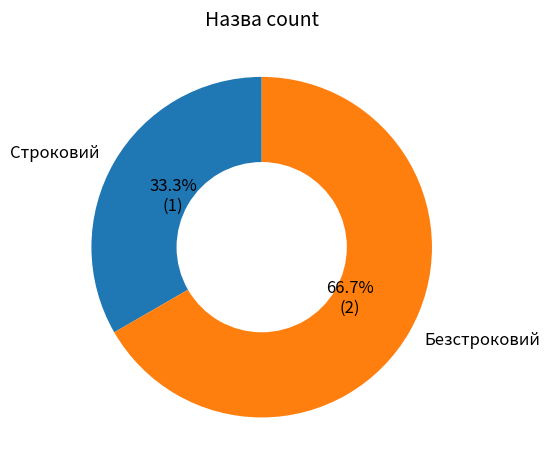

Combined, what portion of the pie is Безстроковий and Строковий?

100.0%